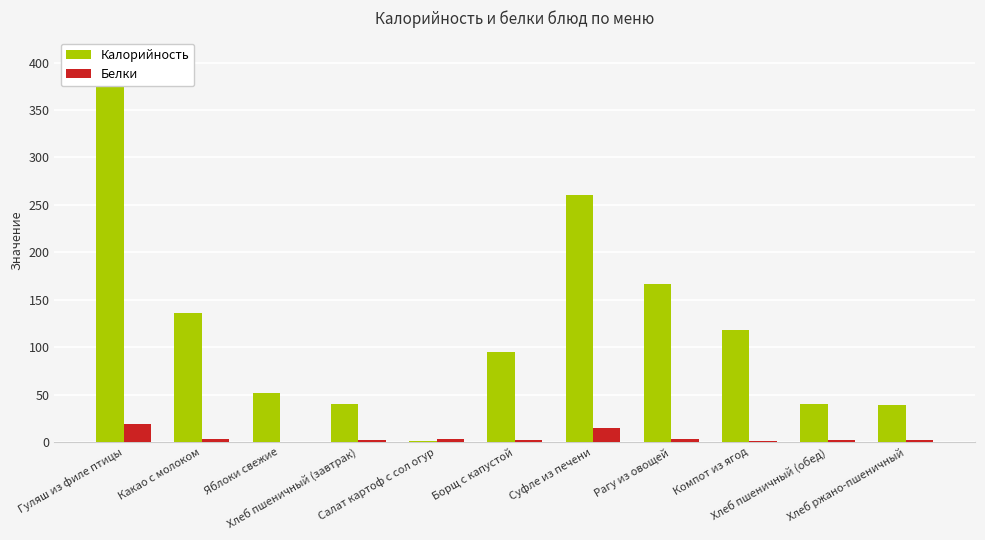

What is the total value across all series at Салат картоф с сол огур?

4